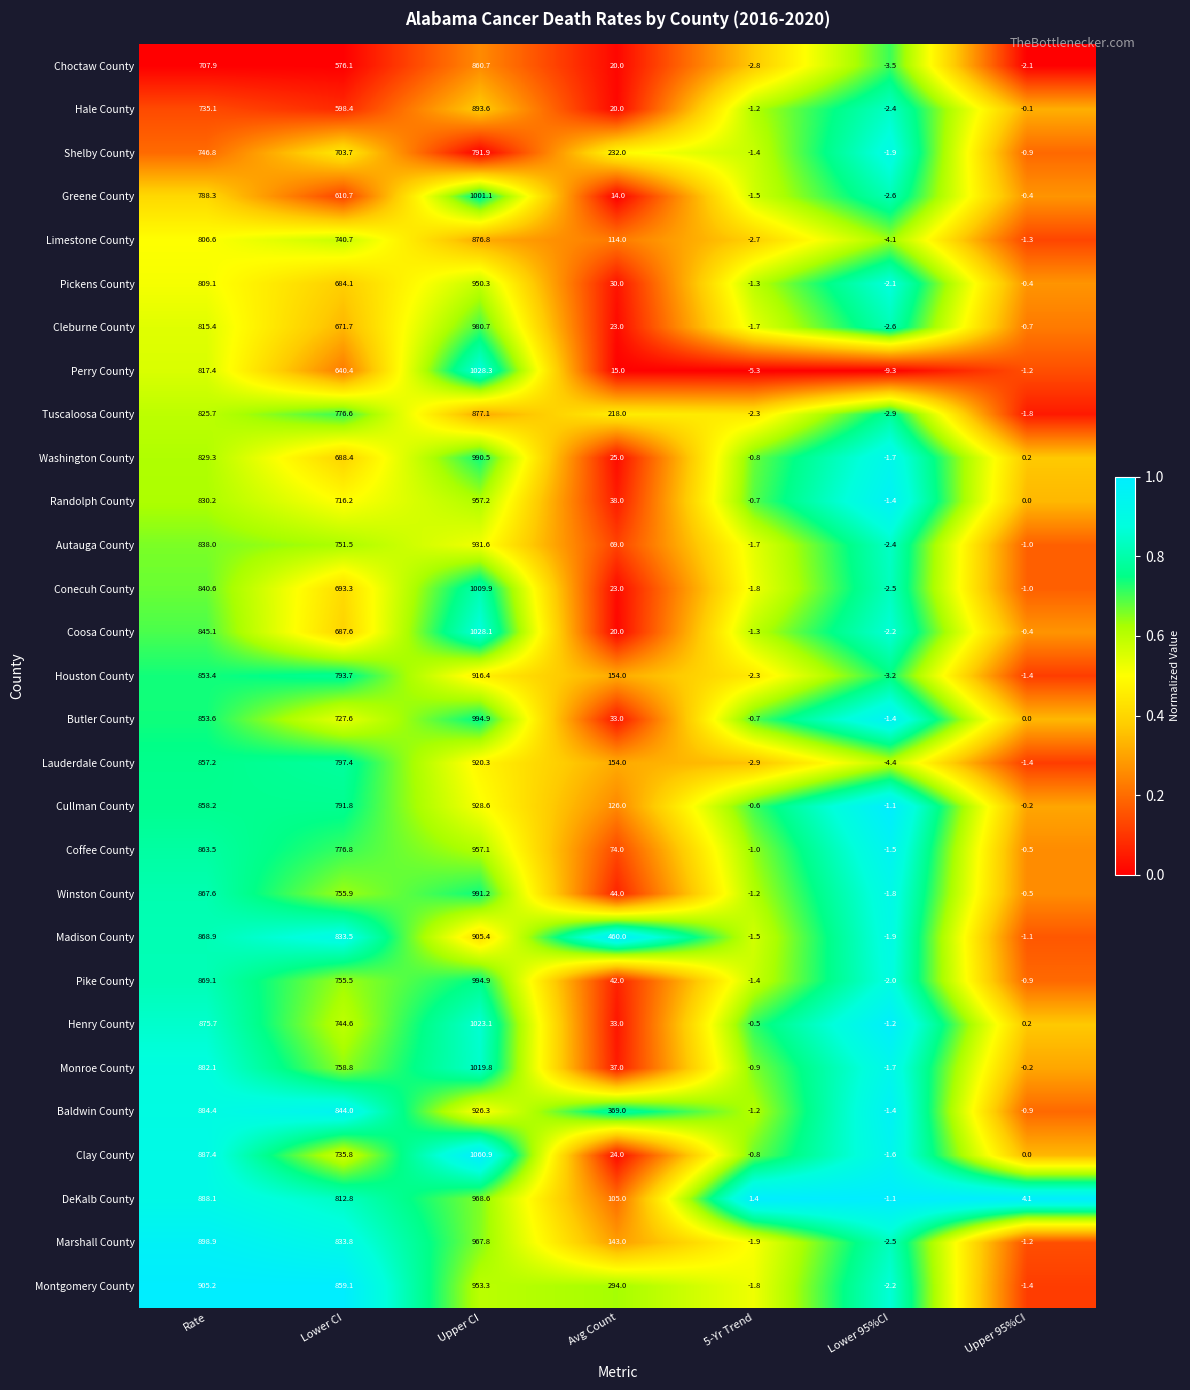

The value of Greene County at Upper 95%CI is -0.4. True or false?

True